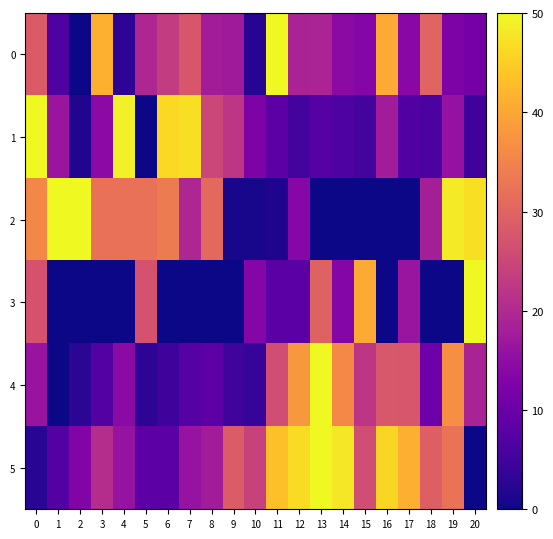

Rank the series by their maximum value, from highest to lowest.

0, 1, 2, 3, 4, 5